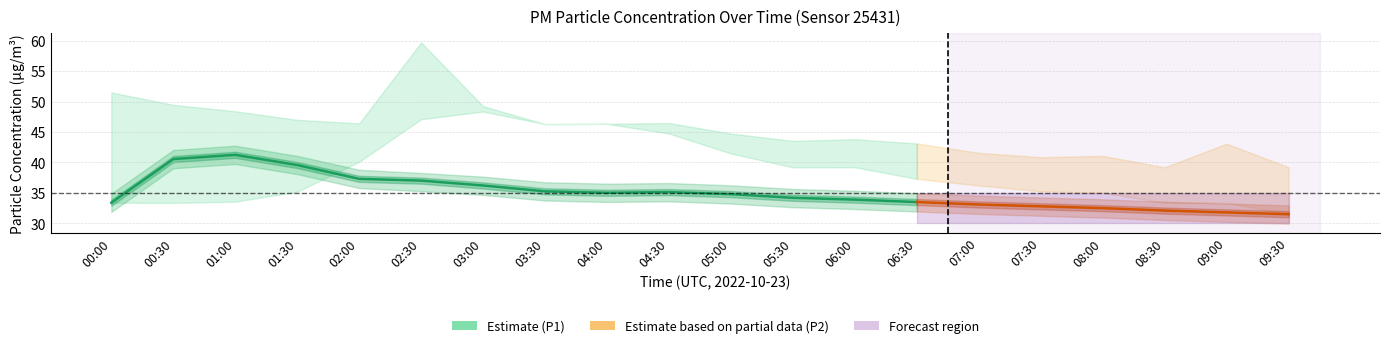

Reading right to left, extract all data points from this chart.

P1: 09:30=31.5	09:00=31.8	08:30=32.1	08:00=32.5	07:30=32.8	07:00=33.1	06:30=33.5	06:00=33.9	05:30=34.2	05:00=34.8	04:30=35.1	04:00=35.0	03:30=35.3	03:00=36.2	02:30=37.0	02:00=37.3	01:30=39.6	01:00=41.2	00:30=40.6	00:00=33.4
P2: 09:30=31.4	09:00=31.8	08:30=32.0	08:00=32.5	07:30=32.8	07:00=33.0	06:30=33.5	06:00=33.9	05:30=34.1	05:00=34.8	04:30=35.1	04:00=35.0	03:30=35.2	03:00=36.2	02:30=36.8	02:00=37.3	01:30=39.6	01:00=41.2	00:30=40.5	00:00=33.4
P1_upper: 09:30=39.2	09:00=43.1	08:30=39.2	08:00=41.1	07:30=40.9	07:00=41.6	06:30=43.1	06:00=43.8	05:30=43.5	05:00=44.8	04:30=46.5	04:00=46.3	03:30=46.3	03:00=49.2	02:30=59.7	02:00=46.4	01:30=47.0	01:00=48.4	00:30=49.5	00:00=51.5
P1_lower: 09:30=31.5	09:00=33.4	08:30=33.4	08:00=35.0	07:30=35.3	07:00=36.2	06:30=37.3	06:00=39.2	05:30=39.2	05:00=41.5	04:30=44.8	04:00=46.3	03:30=46.3	03:00=48.4	02:30=47.1	02:00=40.1	01:30=35.2	01:00=33.6	00:30=33.4	00:00=33.4